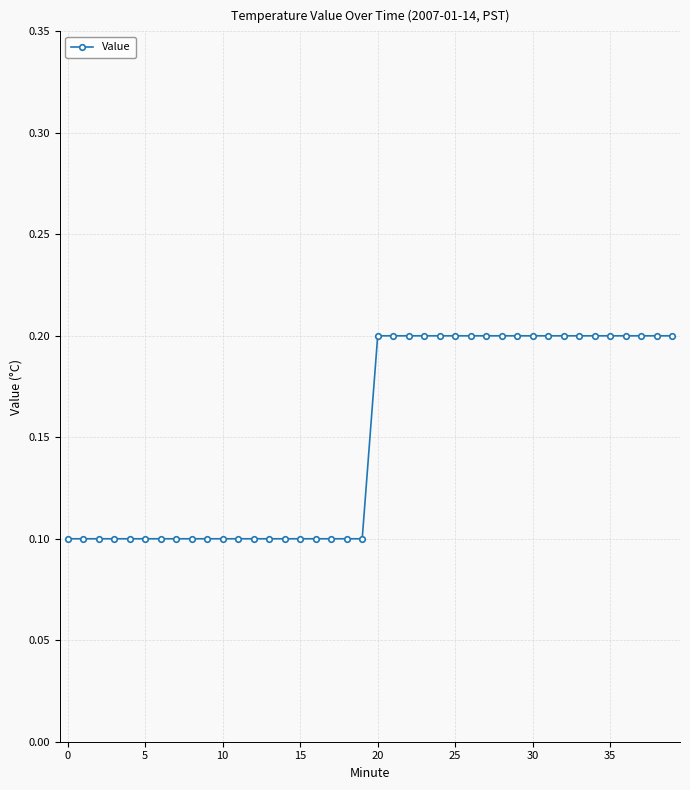

Count the values in the range 0 to 1.

40